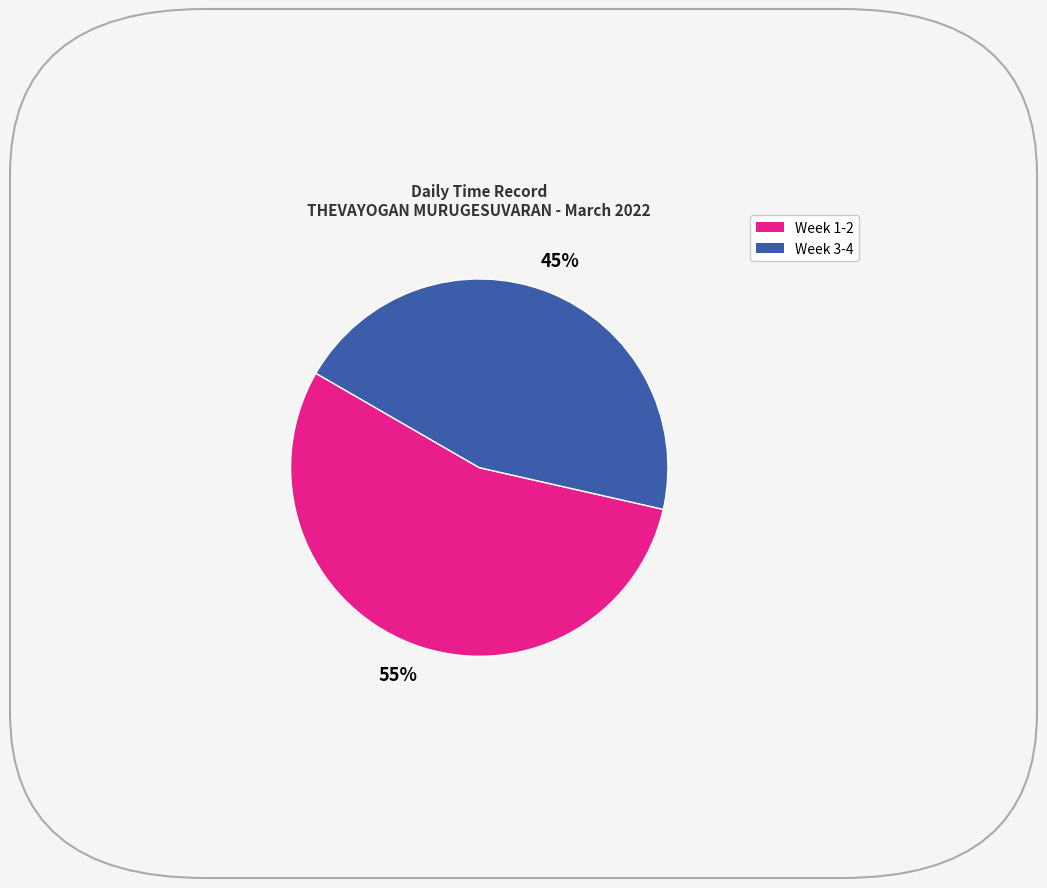

To the nearest percent, what is the difference between the largest and smallest slice percentages?

10%